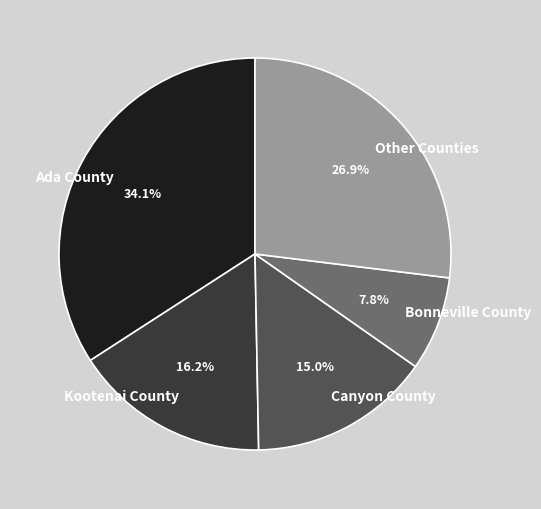

Does Kootenai County account for over 50% of the chart?

No